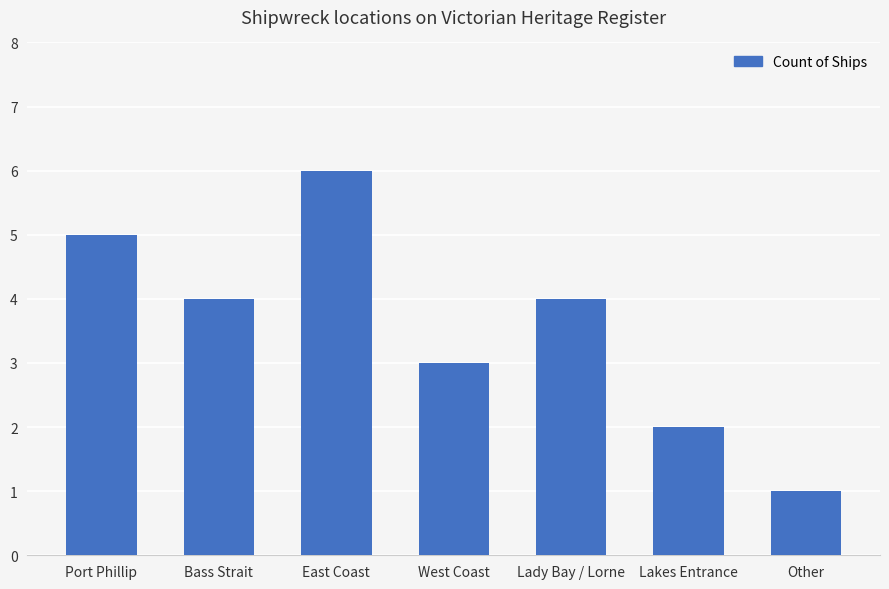

Reading right to left, what are all the values shown in this chart?

Other=1	Lakes Entrance=2	Lady Bay / Lorne=4	West Coast=3	East Coast=6	Bass Strait=4	Port Phillip=5